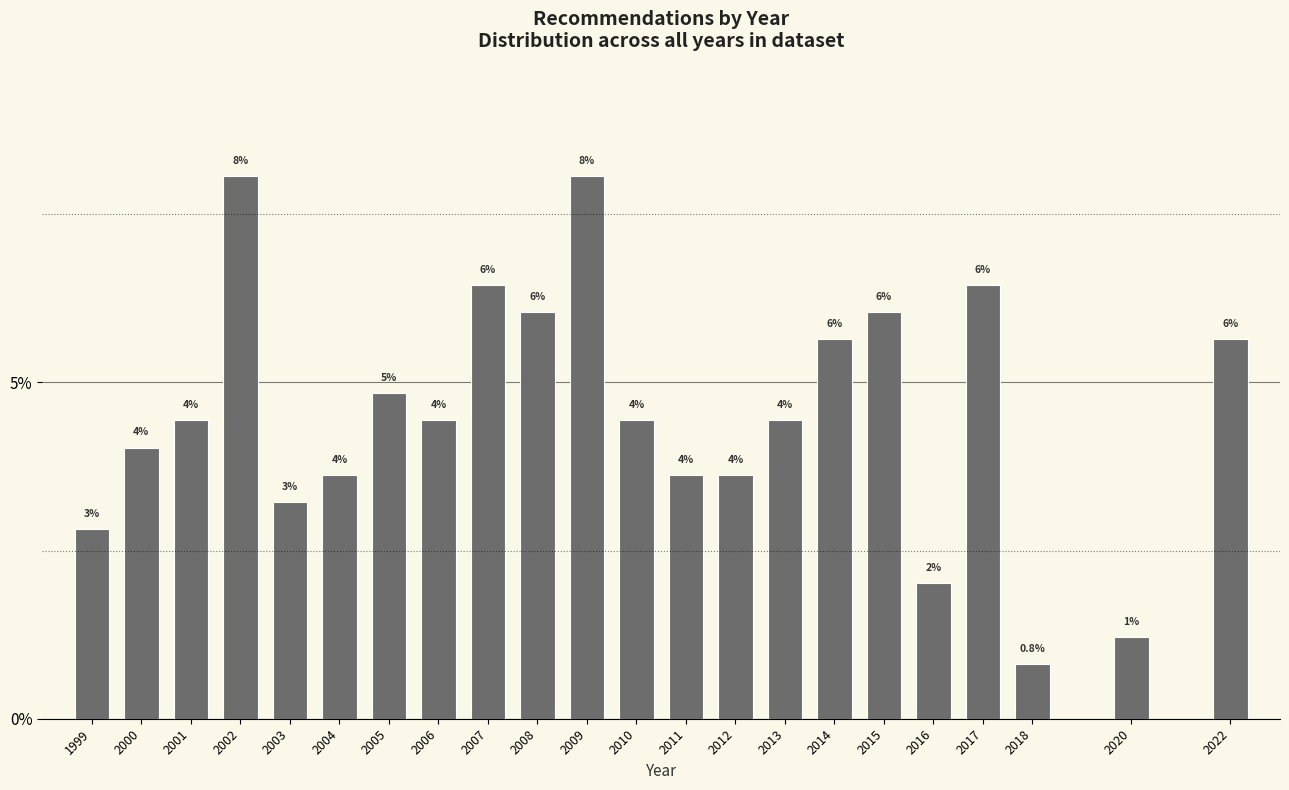

Which has a higher value, 1999 or 2016?

1999